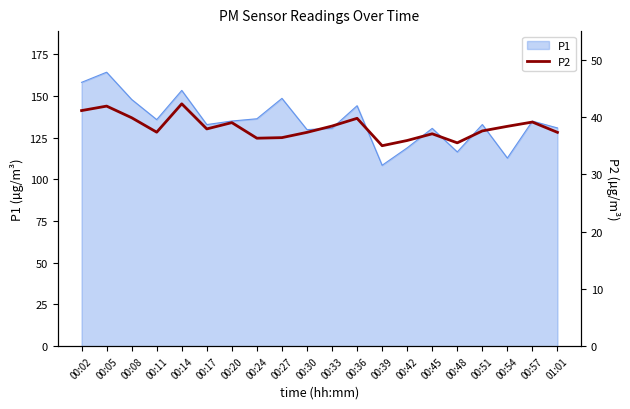

Is it true that P1 equals 40.5 at 00:48?

False